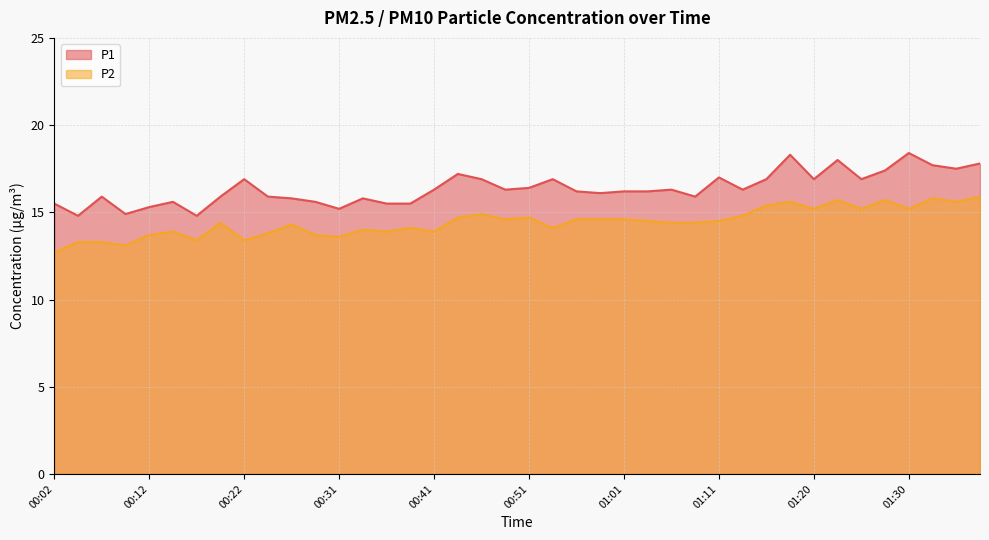

Reading left to right, list all the values displayed in this chart.

P1: 00:02=15.5	00:04=14.8	00:07=15.9	00:09=14.9	00:12=15.3	00:14=15.6	00:17=14.8	00:19=15.9	00:22=16.9	00:24=15.9	00:26=15.8	00:29=15.6	00:31=15.2	00:34=15.8	00:36=15.5	00:39=15.5	00:41=16.3	00:44=17.2	00:46=16.9	00:49=16.3	00:51=16.4	00:53=16.9	00:56=16.2	00:58=16.1	01:01=16.2	01:03=16.2	01:06=16.3	01:08=15.9	01:11=17.0	01:13=16.3	01:16=16.9	01:18=18.3	01:20=16.9	01:23=18.0	01:25=16.9	01:28=17.4	01:30=18.4	01:33=17.7	01:35=17.5	01:38=17.8
P2: 00:02=12.7	00:04=13.3	00:07=13.3	00:09=13.1	00:12=13.7	00:14=13.9	00:17=13.4	00:19=14.4	00:22=13.4	00:24=13.8	00:26=14.3	00:29=13.7	00:31=13.6	00:34=14.0	00:36=13.9	00:39=14.1	00:41=13.9	00:44=14.7	00:46=14.9	00:49=14.6	00:51=14.7	00:53=14.1	00:56=14.6	00:58=14.6	01:01=14.6	01:03=14.5	01:06=14.4	01:08=14.4	01:11=14.5	01:13=14.8	01:16=15.4	01:18=15.6	01:20=15.2	01:23=15.7	01:25=15.2	01:28=15.7	01:30=15.2	01:33=15.8	01:35=15.6	01:38=15.9